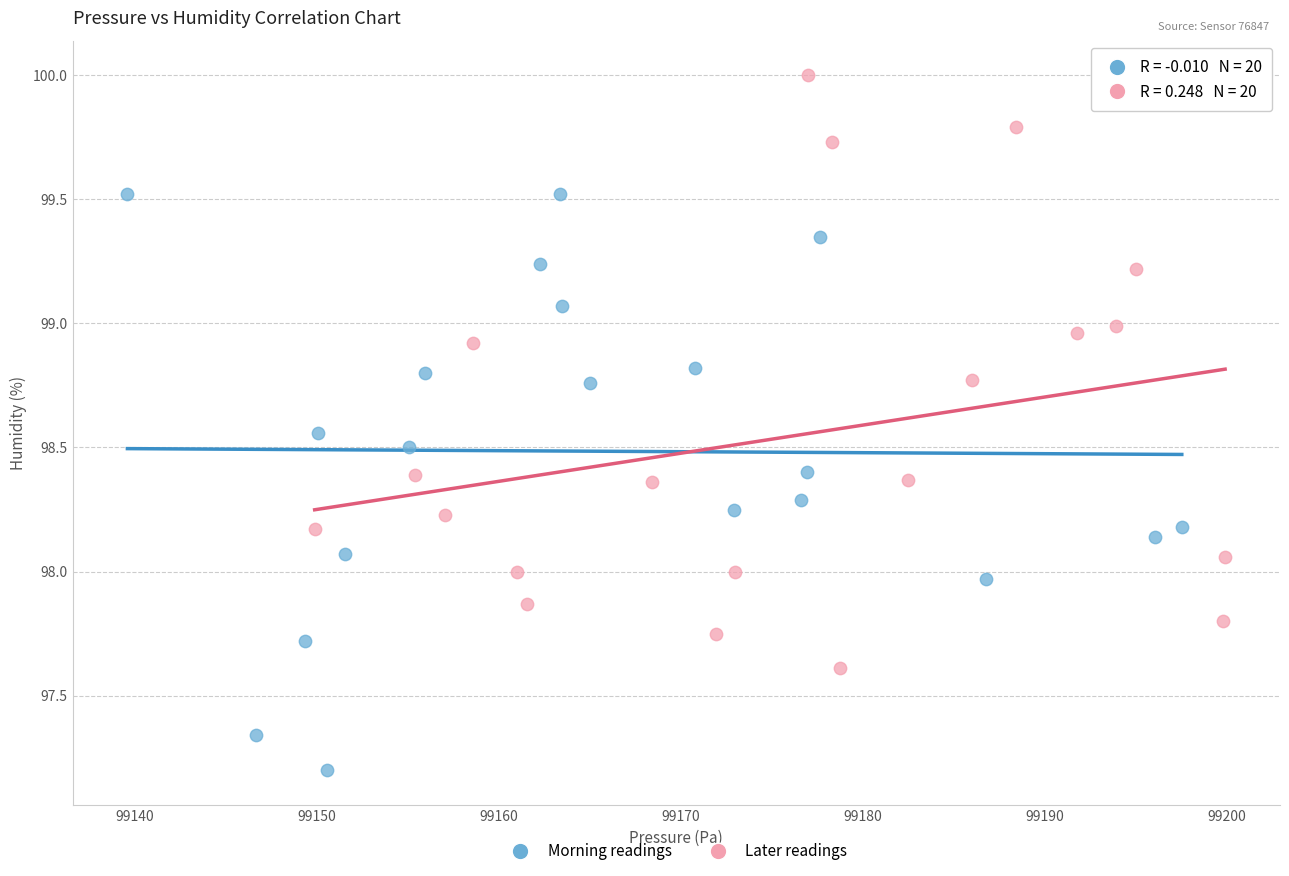

Which series reaches the minimum Y coordinate?

Morning readings